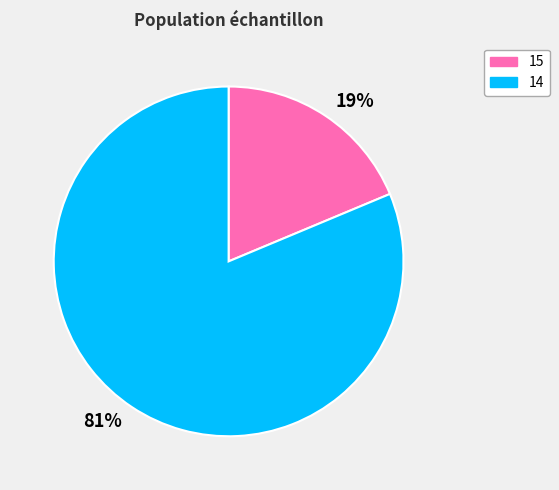

True or false: 19% accounts for 19% of the total.

True